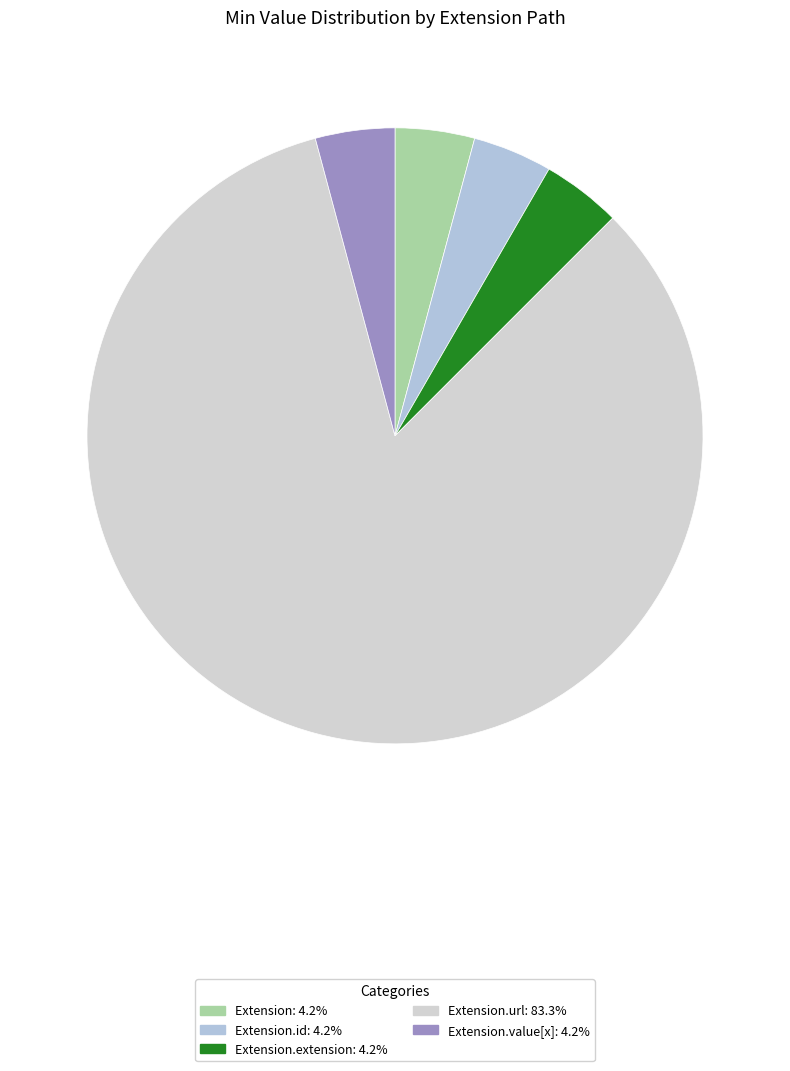

Which category accounts for the majority?

Extension.url